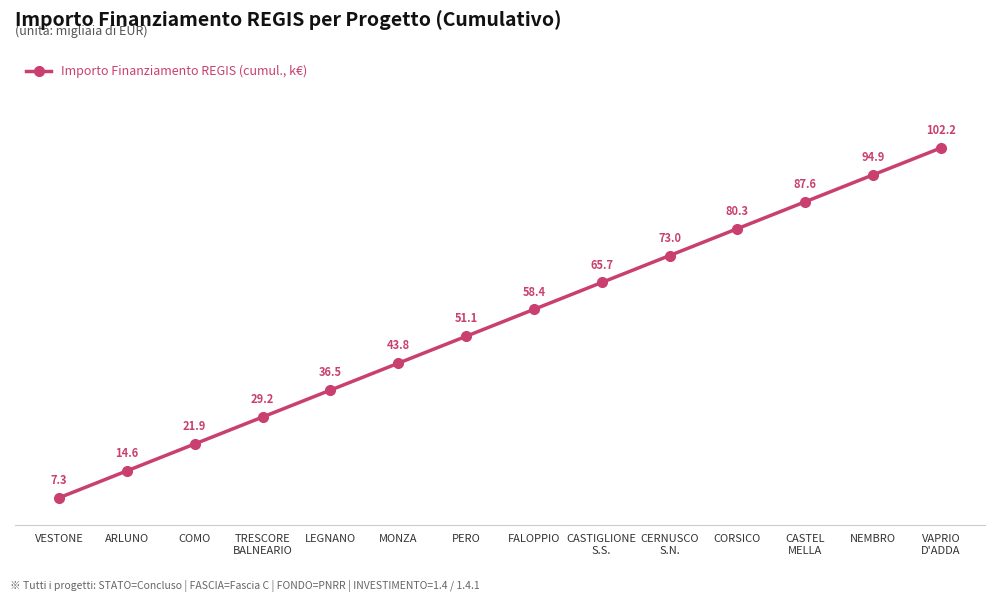

List the labels in order of value, largest first.

VAPRIO
D'ADDA, NEMBRO, CASTEL
MELLA, CORSICO, CERNUSCO
S.N., CASTIGLIONE
S.S., FALOPPIO, PERO, MONZA, LEGNANO, TRESCORE
BALNEARIO, COMO, ARLUNO, VESTONE